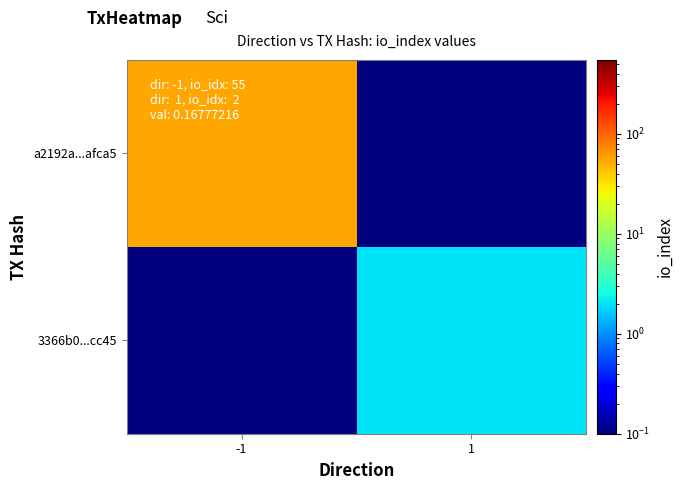

How many distinct data groups are displayed?

2